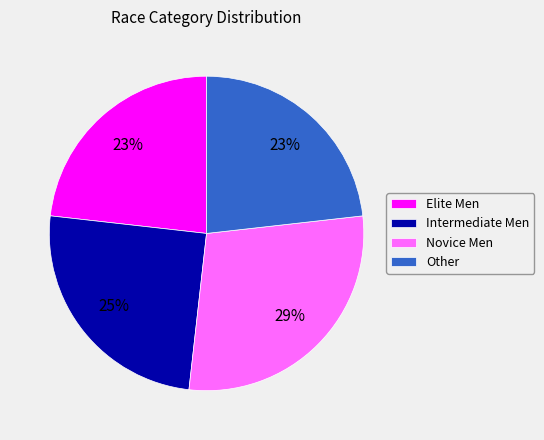

Is there a majority slice in this chart?

No